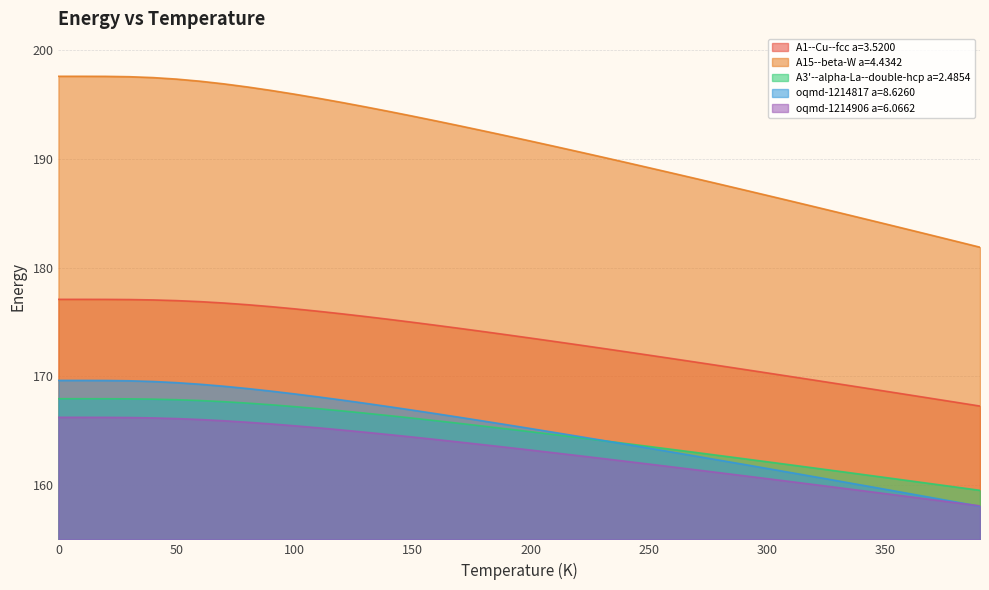

How many data points in oqmd-1214817 a=8.6260 are less than 165?

19